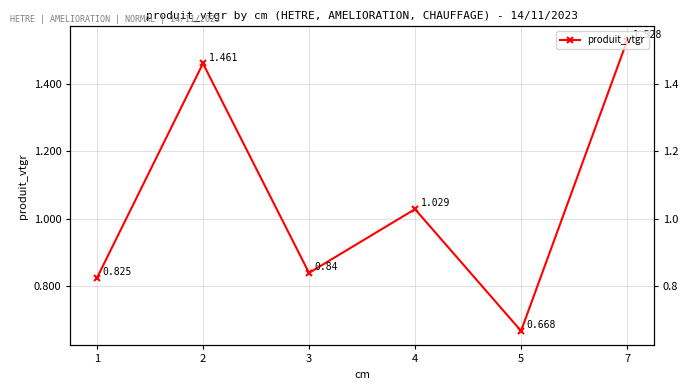

What is the sum of the values at 1 and 7?

2.4